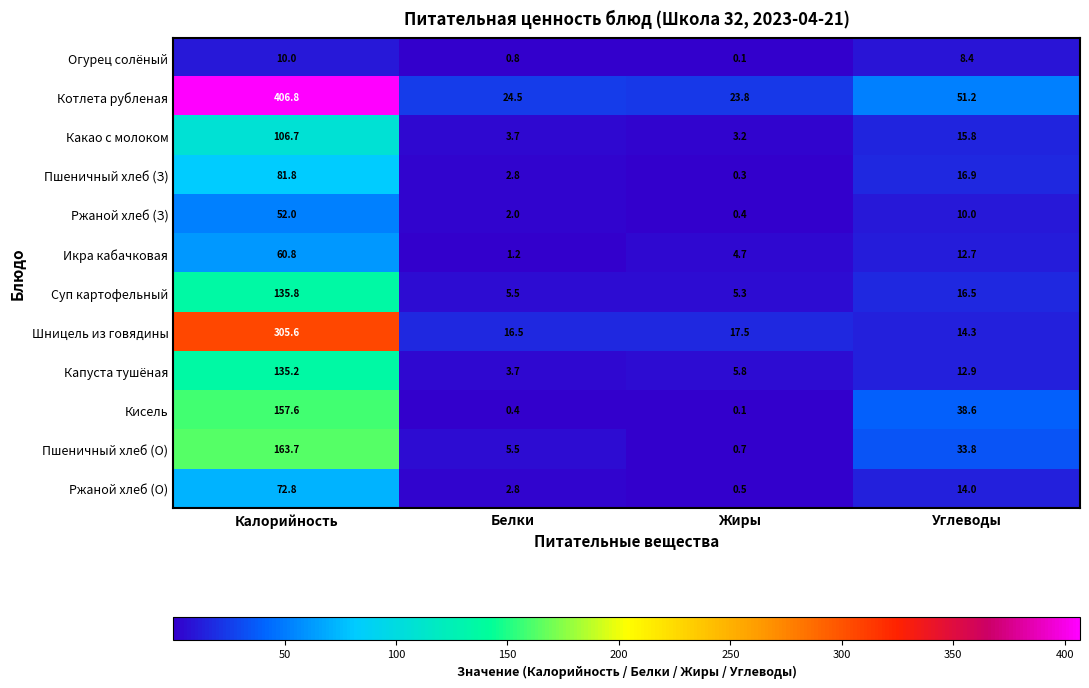

The Ржаной хлеб (О) series shows 14.0 at Углеводы. True or false?

True